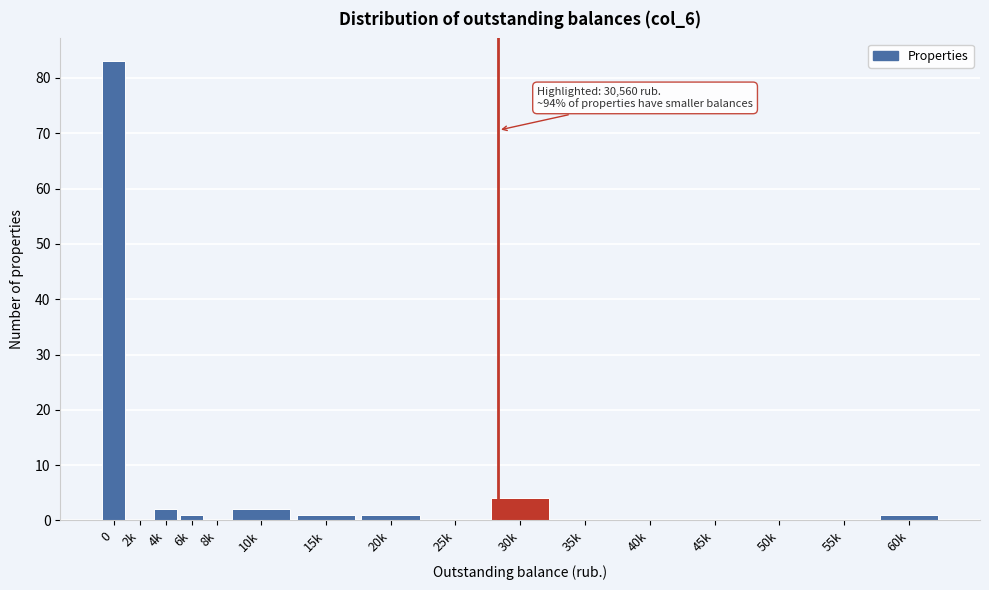

Reading right to left, extract all data points from this chart.

60k=1	55k=0	50k=0	45k=0	40k=0	35k=0	30k=4	25k=0	20k=1	15k=1	10k=2	8k=0	6k=1	4k=2	2k=0	0=83